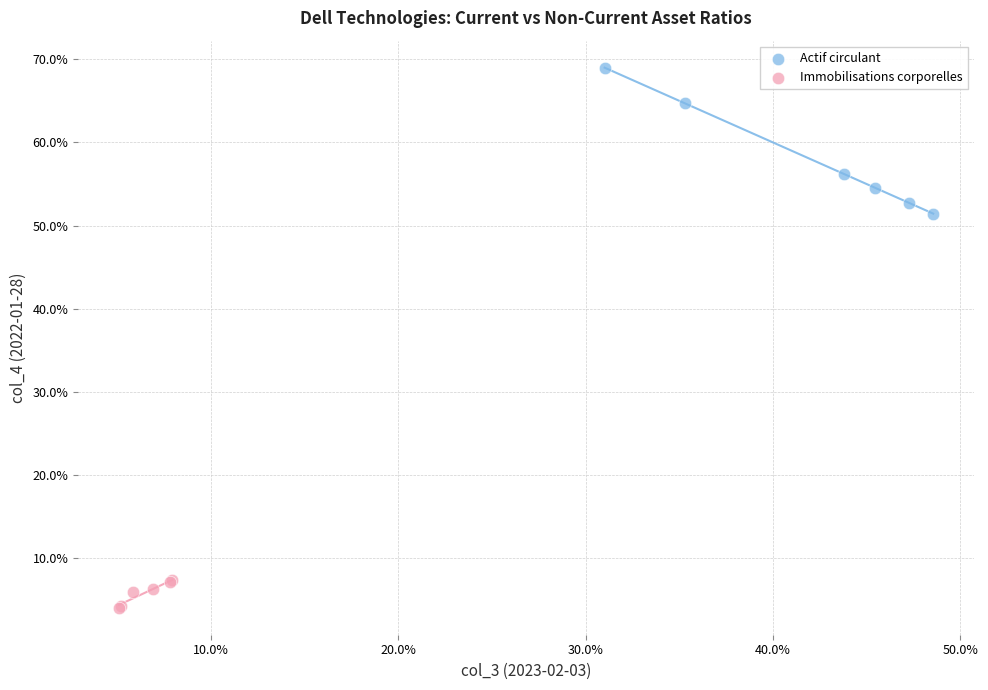

What are all the series names shown in the legend?

Actif circulant, Immobilisations corporelles